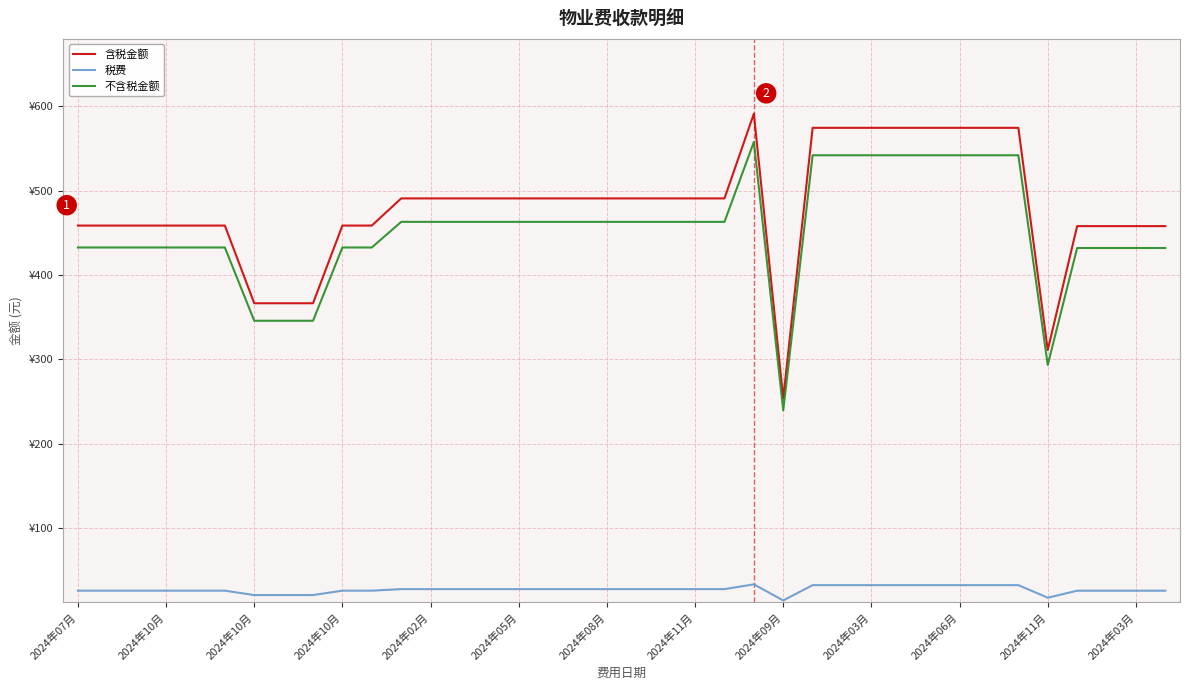

What is the label of the 33rd point from the right?

2024年05月